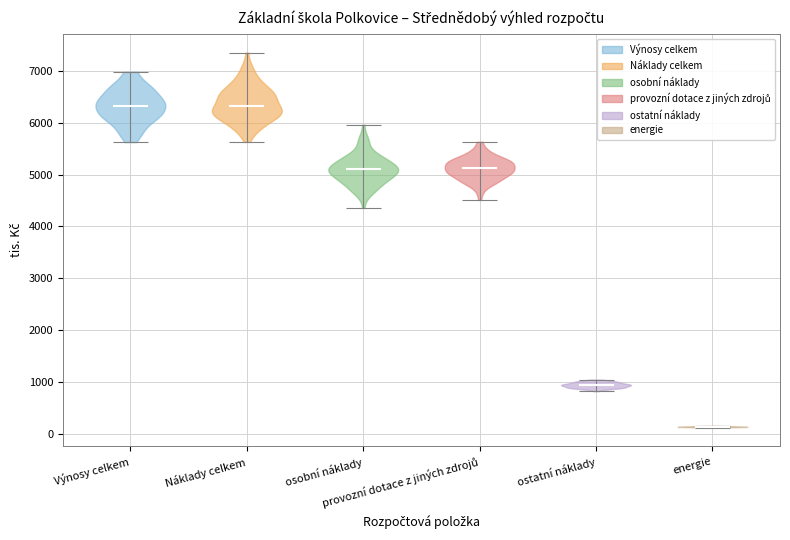

Reading left to right, read every violin against the y-axis: where its median line is, and the lowest and highest points it reaches. The values are not printed on the chart, so give them approximately, as read against the axis.

Výnosy celkem: median line 6300, lowest point 5600, highest point 7000
Náklady celkem: median line 6300, lowest point 5600, highest point 7400
osobní náklady: median line 5100, lowest point 4400, highest point 6000
provozní dotace z jiných zdrojů: median line 5100, lowest point 4500, highest point 5600
ostatní náklady: median line 900, lowest point 800, highest point 1000
energie: median line 100, lowest point 100, highest point 200